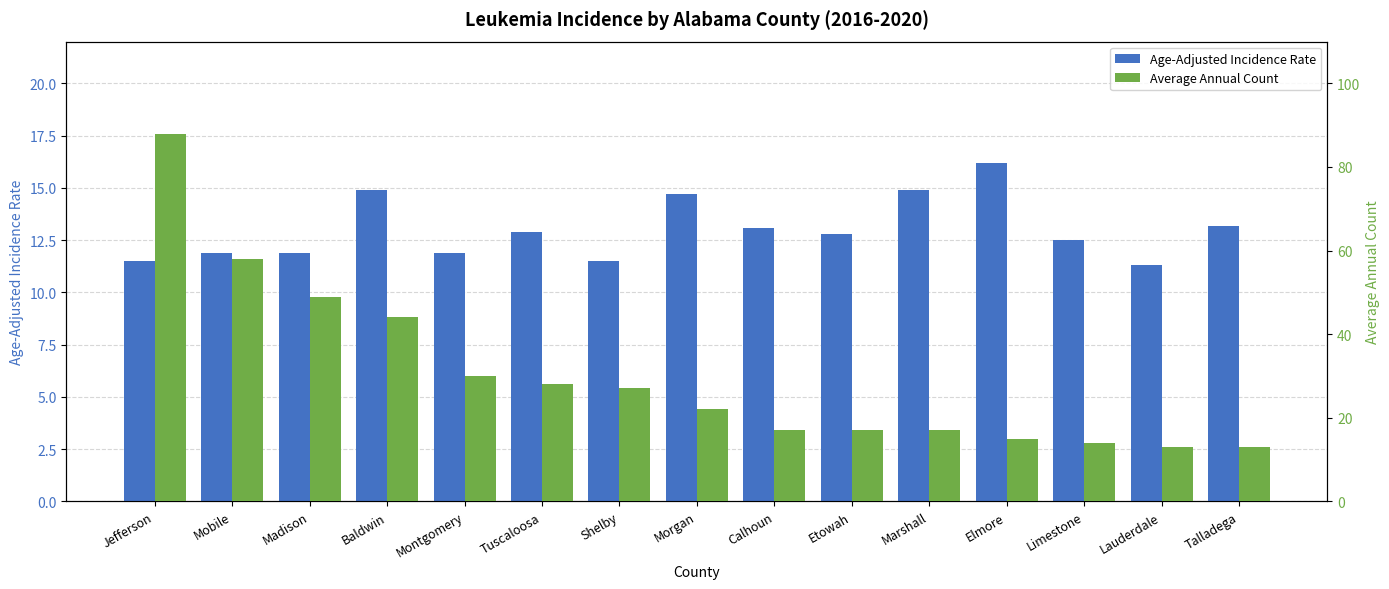

Which label corresponds to the smallest value in the chart?

Lauderdale